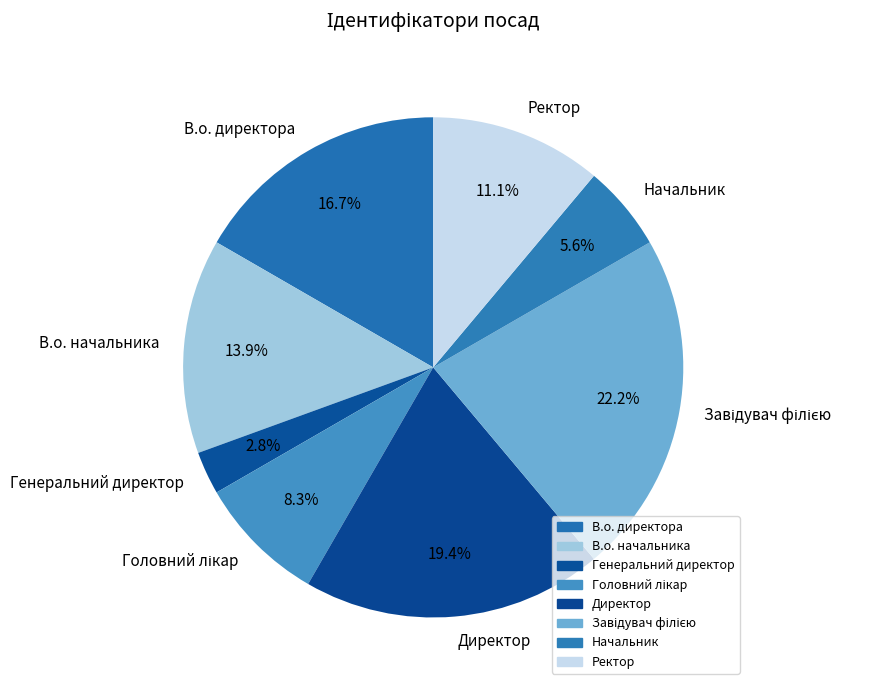

Which category has the smallest portion of the pie?

Генеральний директор